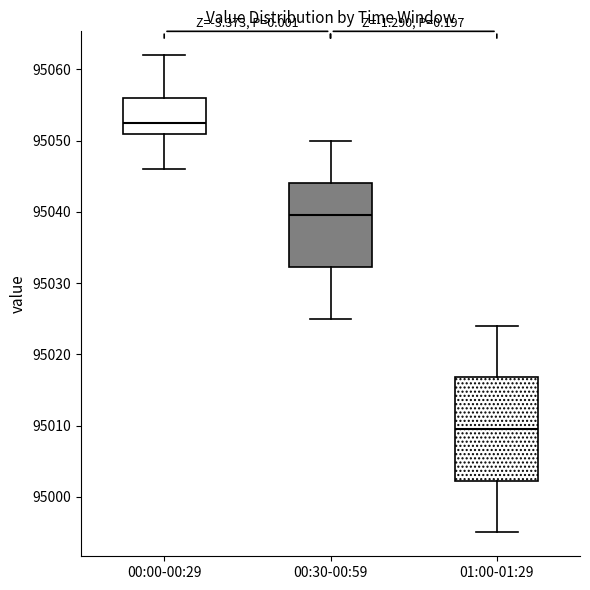

Reading left to right, read every box against the y-axis: the position of its median line, the range the box covers, and the ends of its whiskers. The values are not printed on the chart, so give them approximately, as read against the axis.

00:00-00:29: median 95053, box 95051 to 95056, whiskers 95046 to 95062
00:30-00:59: median 95040, box 95032 to 95044, whiskers 95025 to 95050
01:00-01:29: median 95010, box 95002 to 95017, whiskers 94995 to 95024